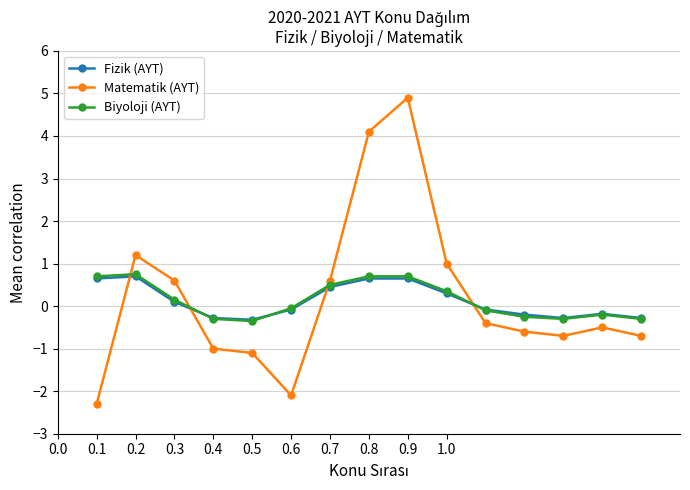

True or false: Matematik (AYT) has more than 1 interior local peaks.

True